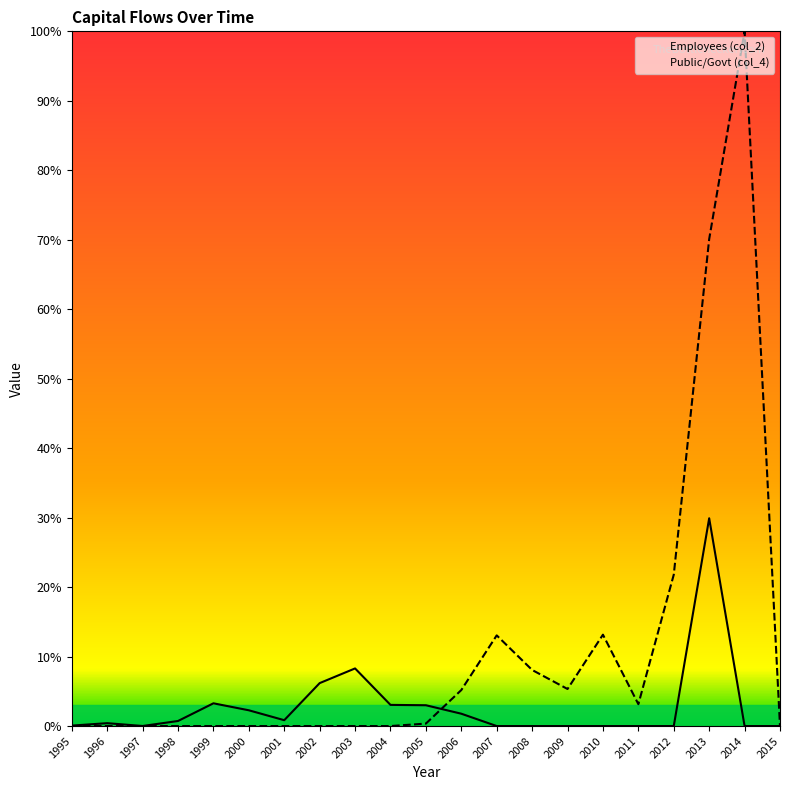

At which category does Employees (col_2) reach its first local peak?

1996